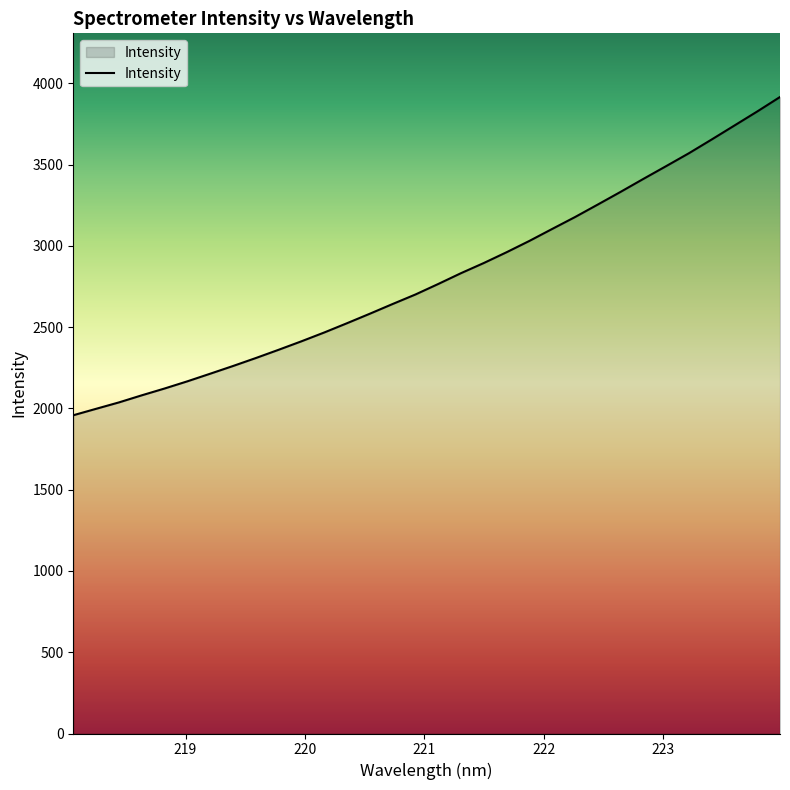

What is the difference between the maximum and minimum values?

1958.0